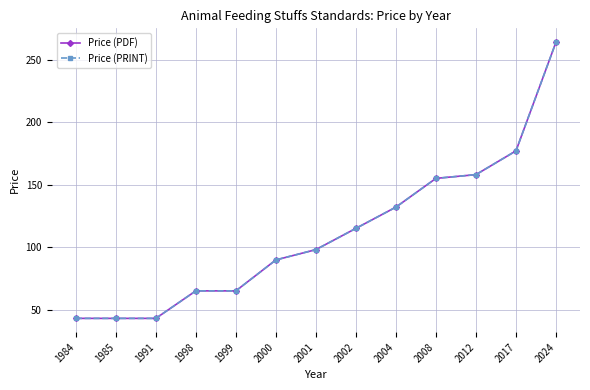

How many lines are shown in the chart?

2